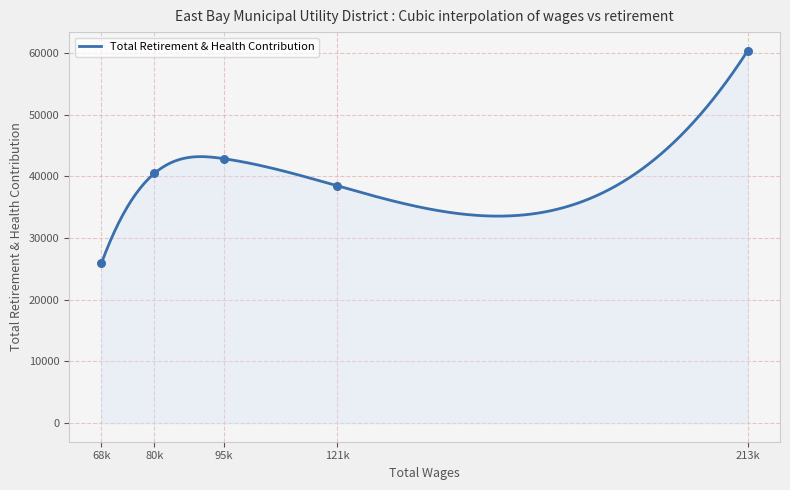

What is the change in value from 213053.0 to 68551.0?

-34492